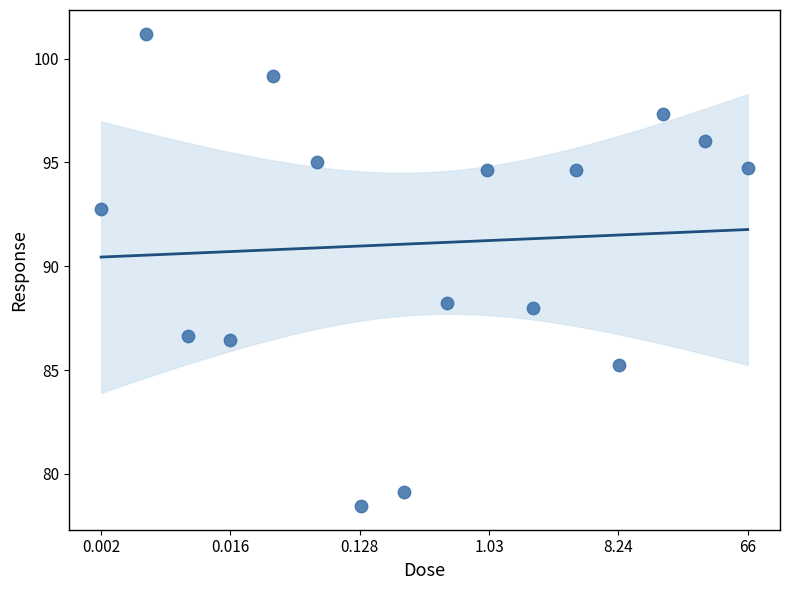

What Y value in the scatter plot is closest to 89?

88.2